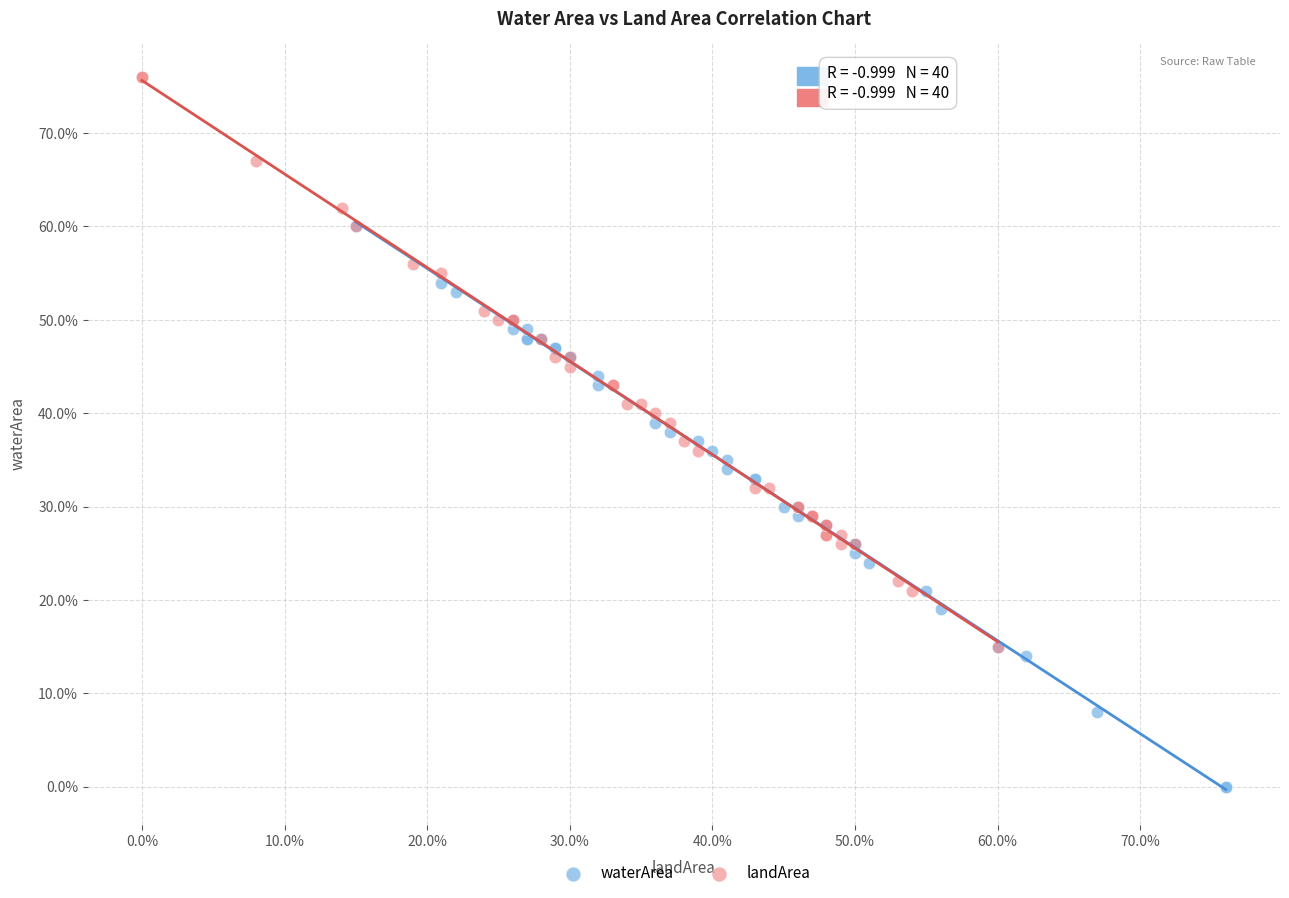

What are all the series names shown in the legend?

waterArea, landArea